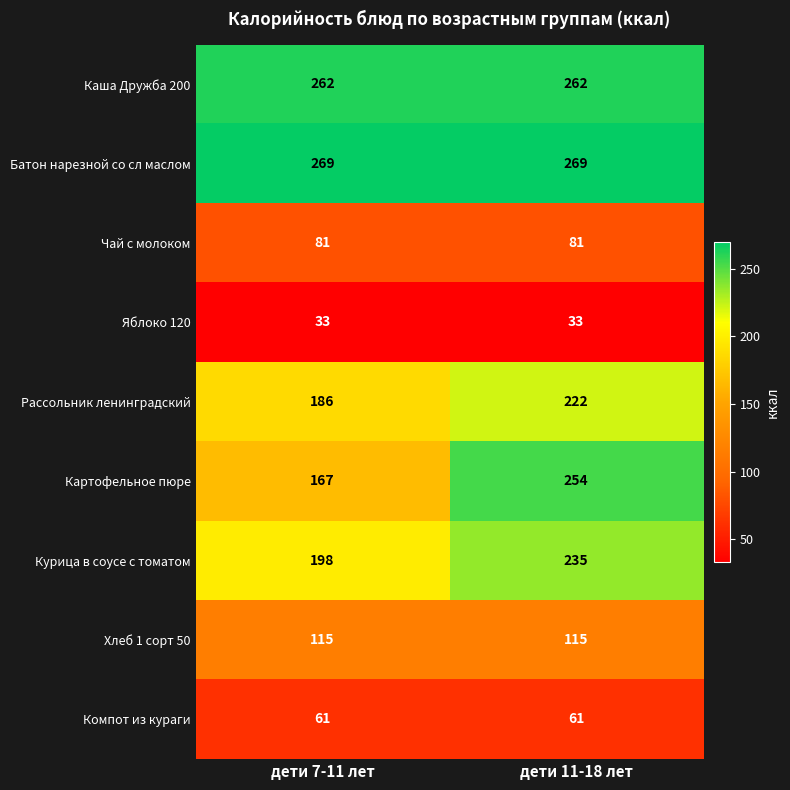

Reading left to right, transcribe all the data shown in this chart.

Каша Дружба 200: дети 7-11 лет=262	дети 11-18 лет=262
Батон нарезной со сл маслом: дети 7-11 лет=269	дети 11-18 лет=269
Чай с молоком: дети 7-11 лет=81	дети 11-18 лет=81
Яблоко 120: дети 7-11 лет=33	дети 11-18 лет=33
Рассольник ленинградский: дети 7-11 лет=186	дети 11-18 лет=222
Картофельное пюре: дети 7-11 лет=167	дети 11-18 лет=254
Курица в соусе с томатом: дети 7-11 лет=198	дети 11-18 лет=235
Хлеб 1 сорт 50: дети 7-11 лет=115	дети 11-18 лет=115
Компот из кураги: дети 7-11 лет=61	дети 11-18 лет=61